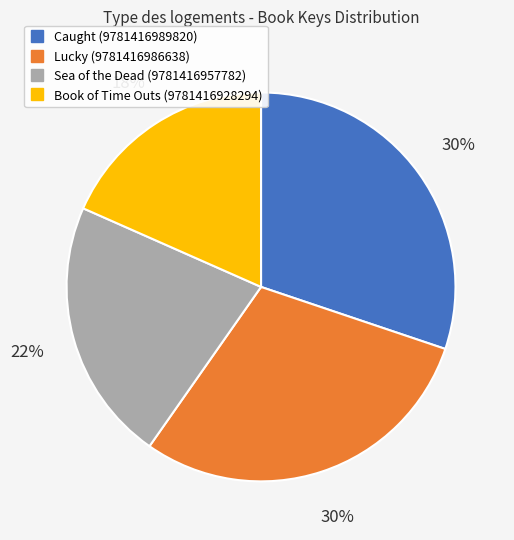

Between Book of Time Outs (9781416928294) and Caught (9781416989820), which is larger?

Caught (9781416989820)